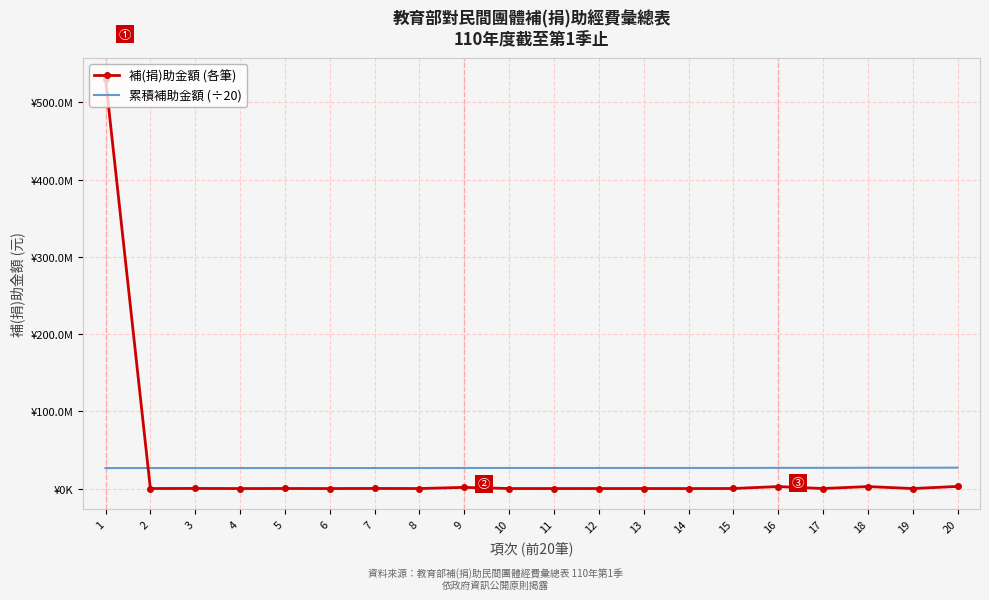

Which series has the widest spread of values?

補(捐)助金額 (各筆)